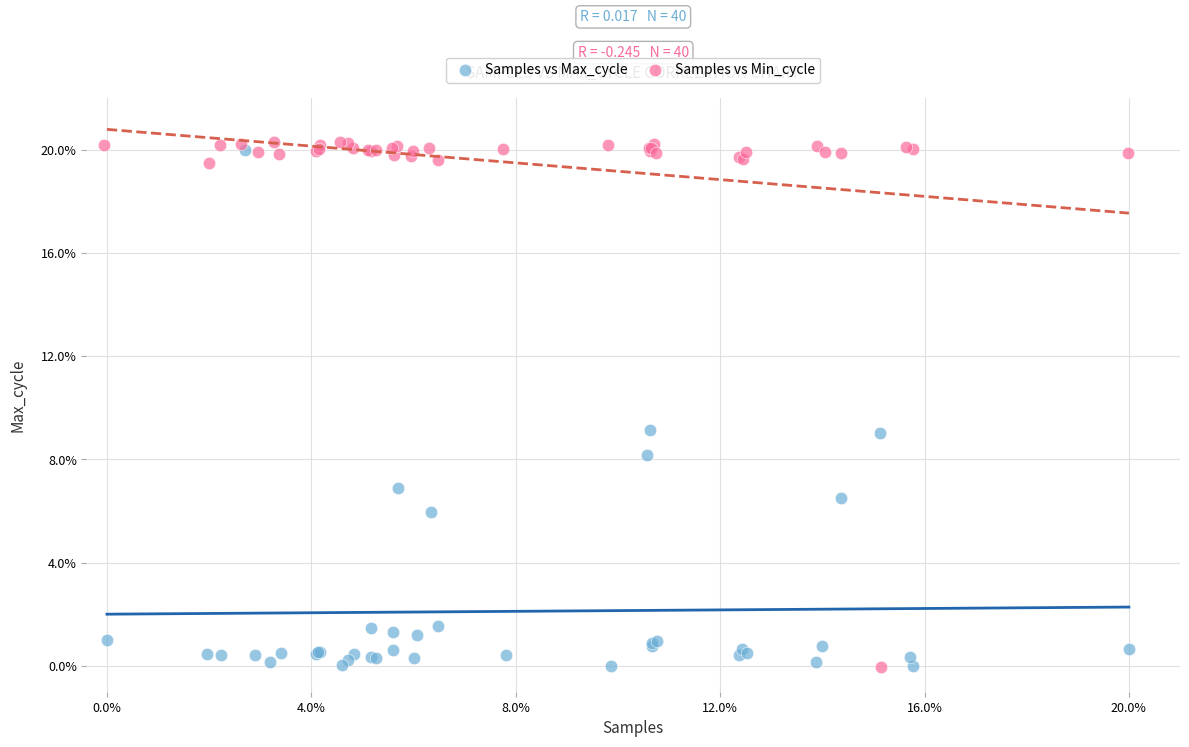

What are all the series names shown in the legend?

Samples vs Max_cycle, Samples vs Min_cycle